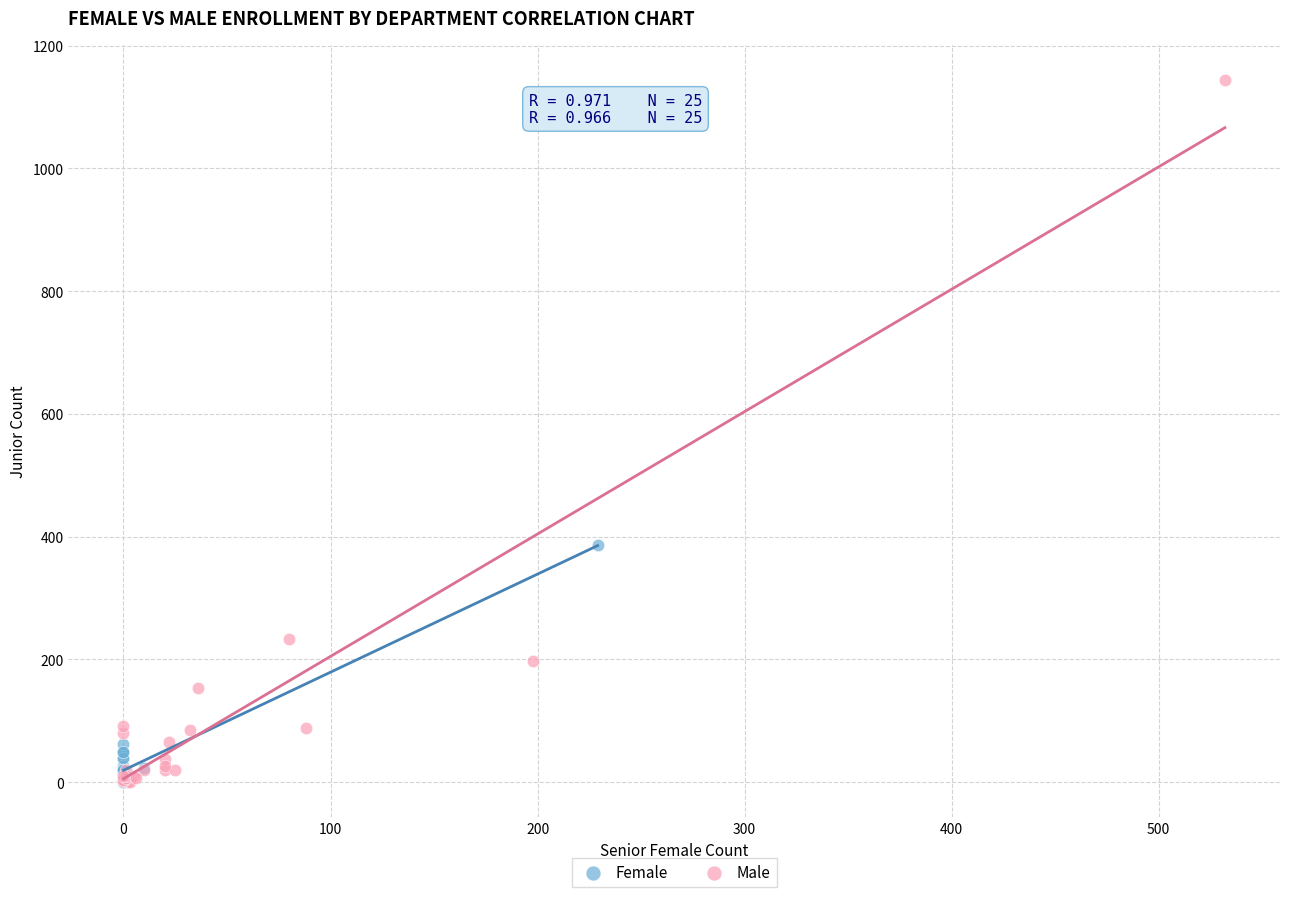

Which series contains the highest Y value?

Male